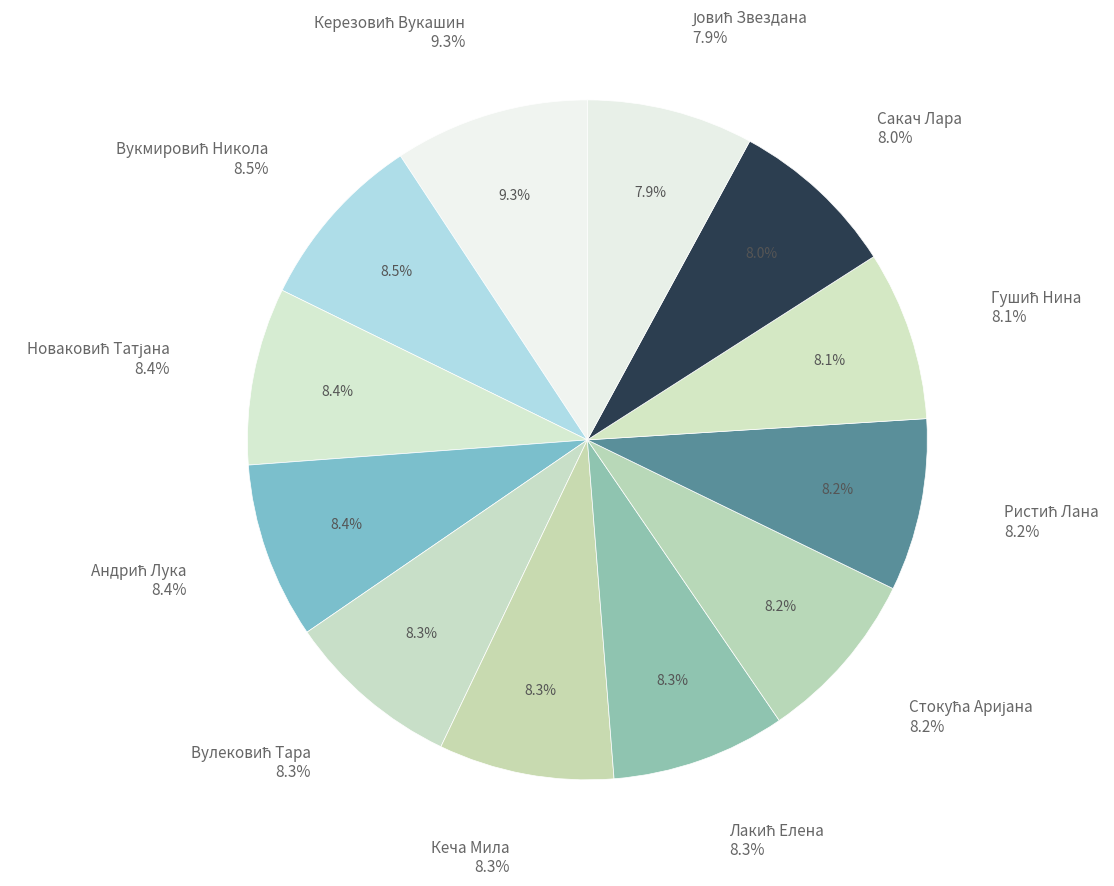

Does Вулековић Тара account for over 50% of the chart?

No